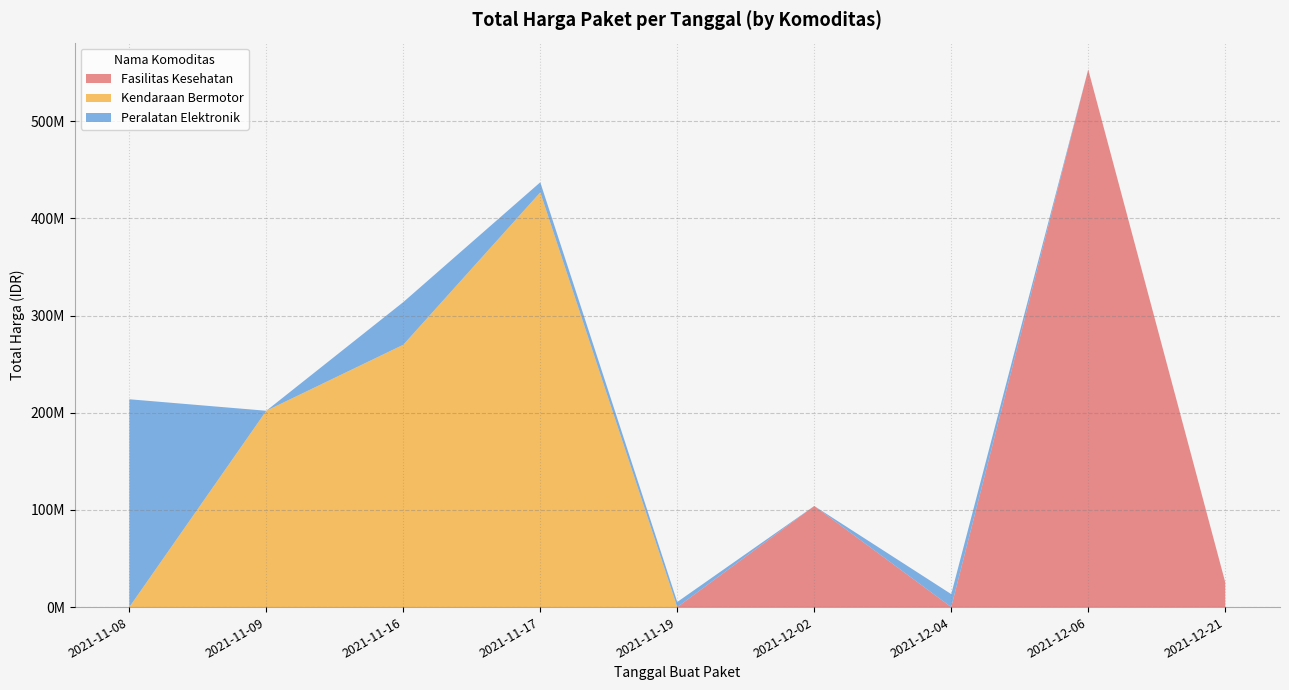

Reading left to right, what are all the values shown in this chart?

2021-12-02 (114323)=10062484	2021-12-02 (114370)=26136000	2021-12-02 (114573)=42149455	2021-12-02 (114582)=2599960	2021-12-02 (114589)=7529200	2021-12-02 (114595)=6052778	2021-12-02 (114603)=9511000	2021-12-06 (123027)=124900000	2021-12-06 (123080)=51612000	2021-12-06 (124929)=376595700	2021-12-21 (167770)=15125000	2021-12-21 (168054)=3746160	2021-12-21 (168081)=6777480	2021-11-16 (37114)=38810000	2021-11-16 (37201)=231100000	2021-11-17 (42646)=426700000	2021-11-09 (23162)=202000000	2021-11-08 (18691)=213825000	2021-11-16 (35229)=11879100	2021-11-16 (36796)=32000000	2021-11-17 (40941)=10374000	2021-11-19 (53465)=5267600	2021-12-04 (121569)=13345000